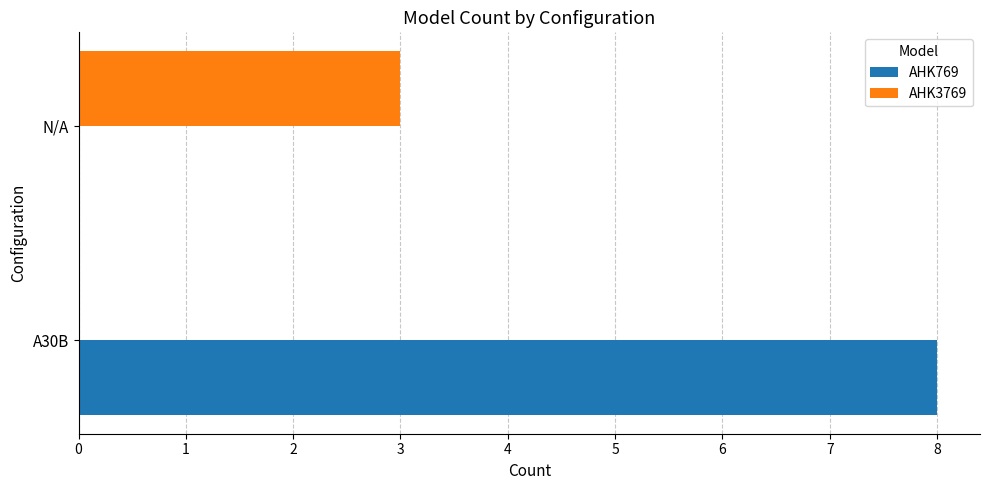

Is it true that AHK769 equals 0 at N/A?

True